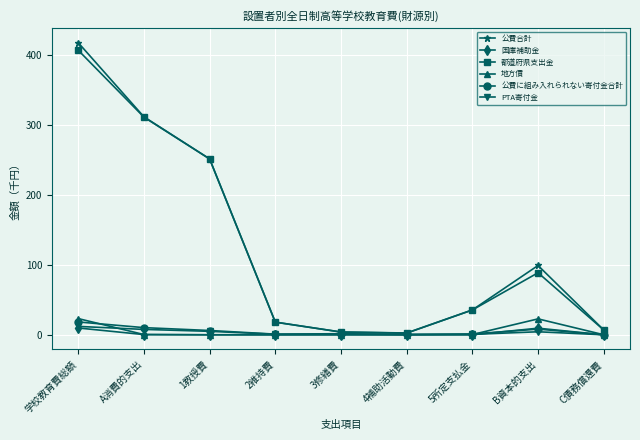

What is the difference between the highest and lowest values at 4補助活動費?

2.6